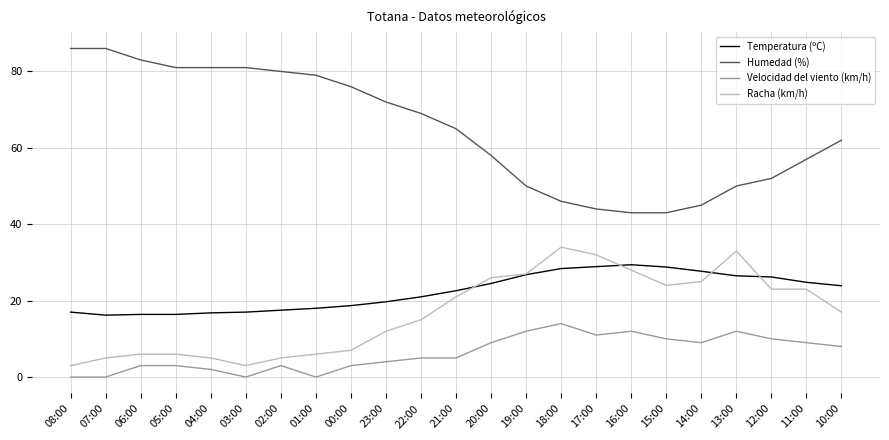

What is the difference between the highest and lowest values at 07:00?

86.0